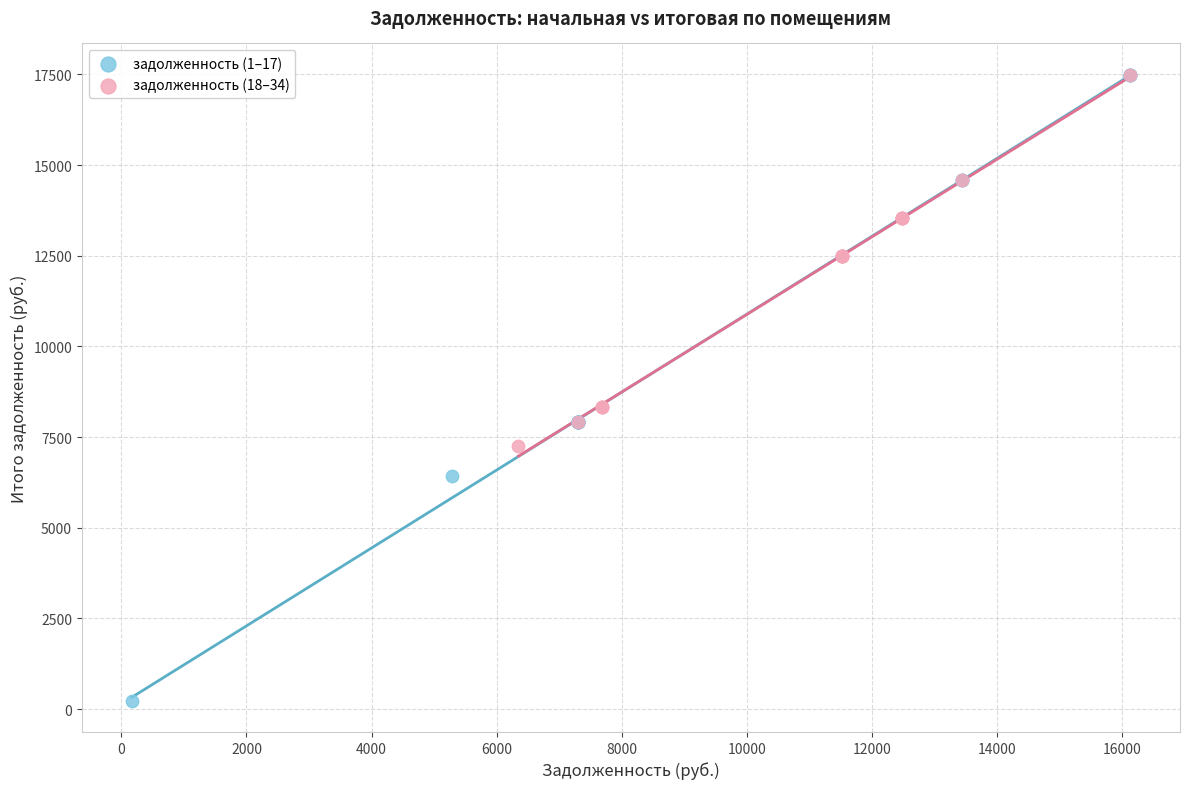

Which series has the largest Y range (max minus min)?

задолженность (1–17)